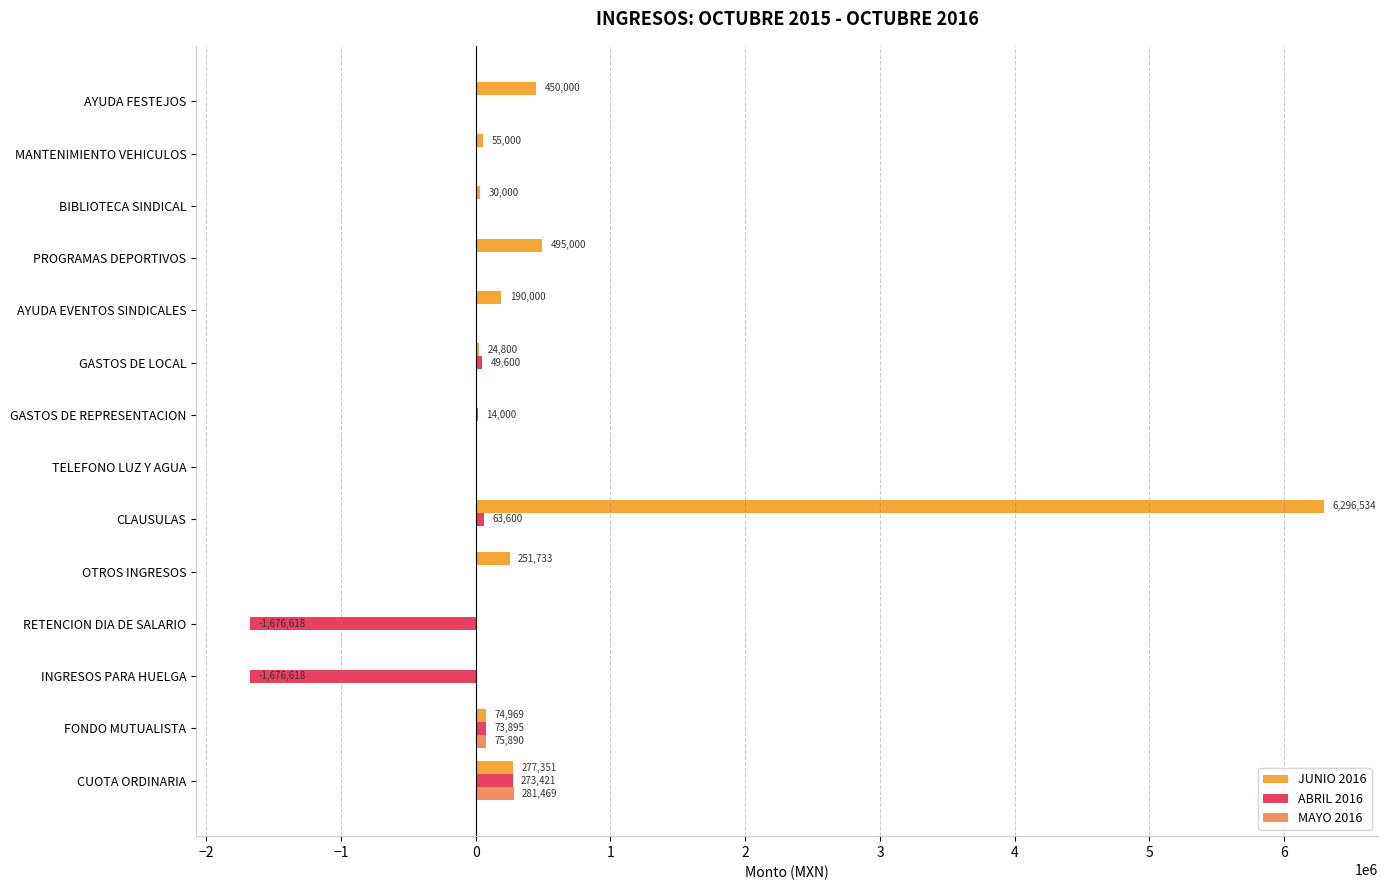

At which label does ABRIL 2016 reach its peak?

CUOTA ORDINARIA